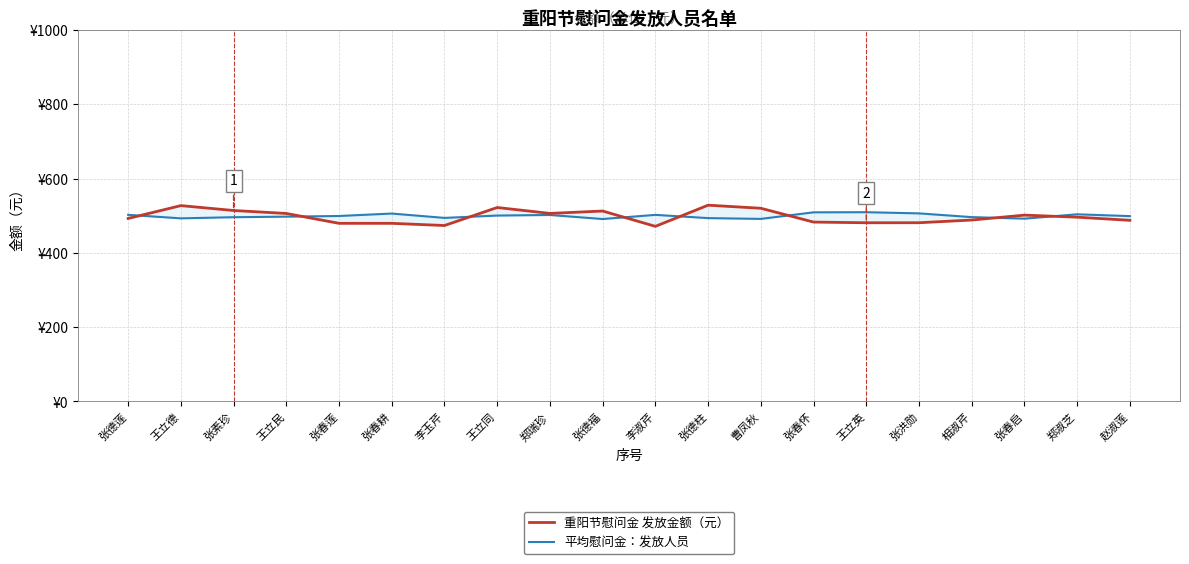

List the labels in order of 平均慰问金：发放人员 value, largest first.

王立英, 张春怀, 张洪勋, 张春耕, 郑淑芝, 张德莲, 李淑芹, 郑瑞珍, 王立同, 张春莲, 赵淑莲, 王立民, 相淑芹, 张素珍, 李玉芹, 张德柱, 王立德, 张春启, 曹凤秋, 张德福